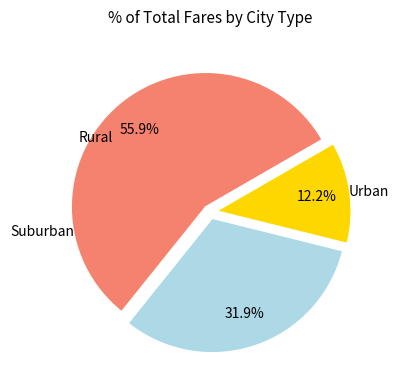

Is there any slice that represents more than half of the pie?

Yes